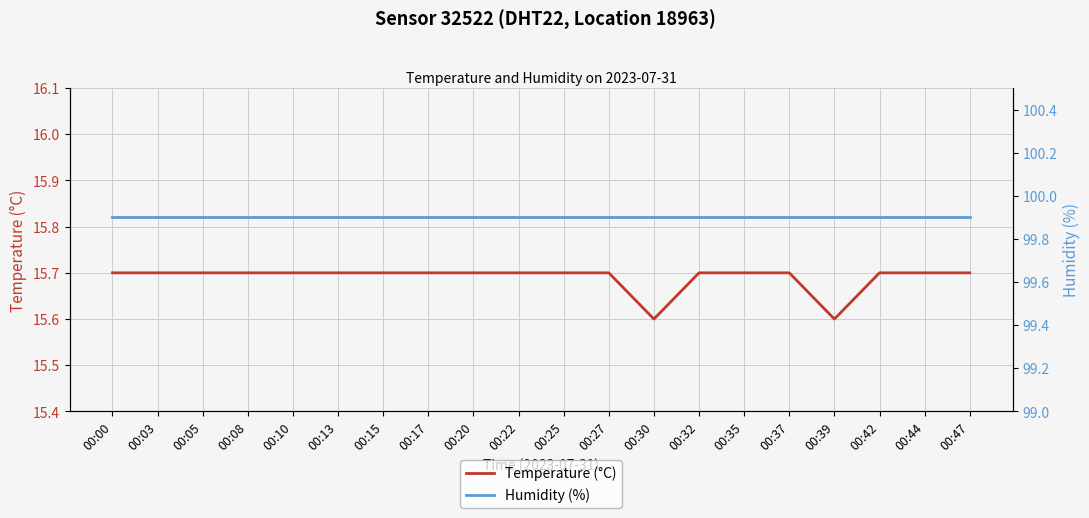

Between 00:25 and 00:42, which series saw the biggest shift?

Temperature (°C)